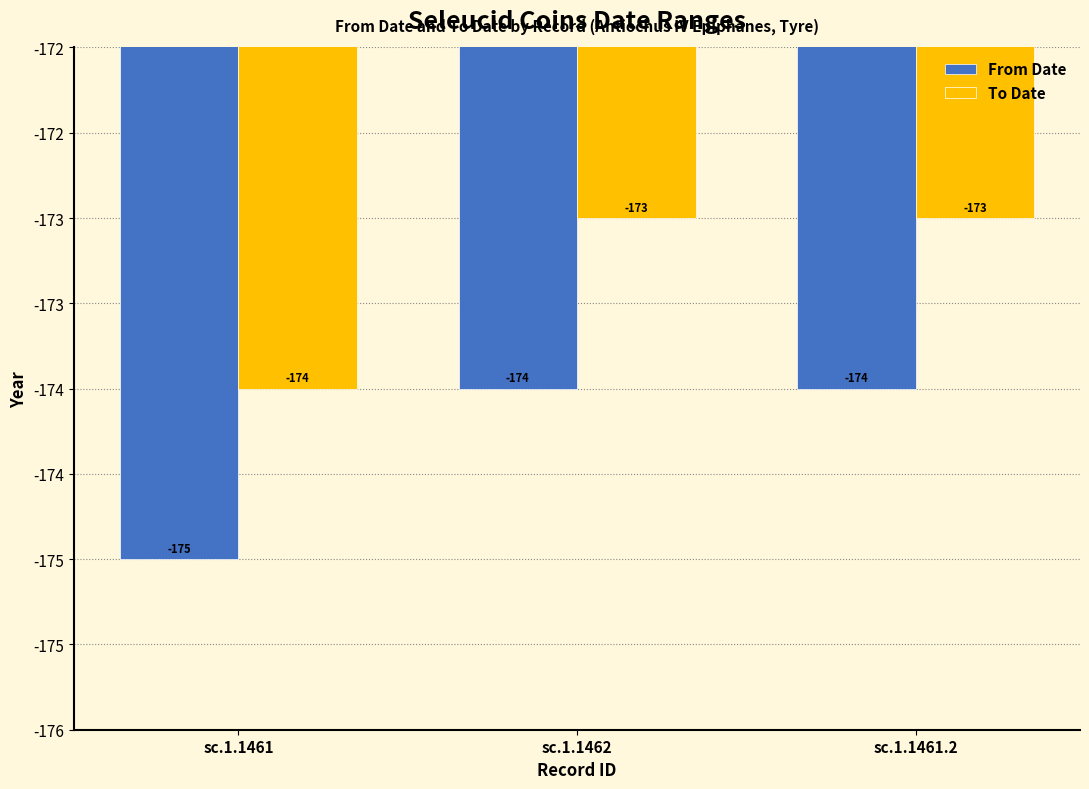

Which series has the largest total across all categories?

To Date